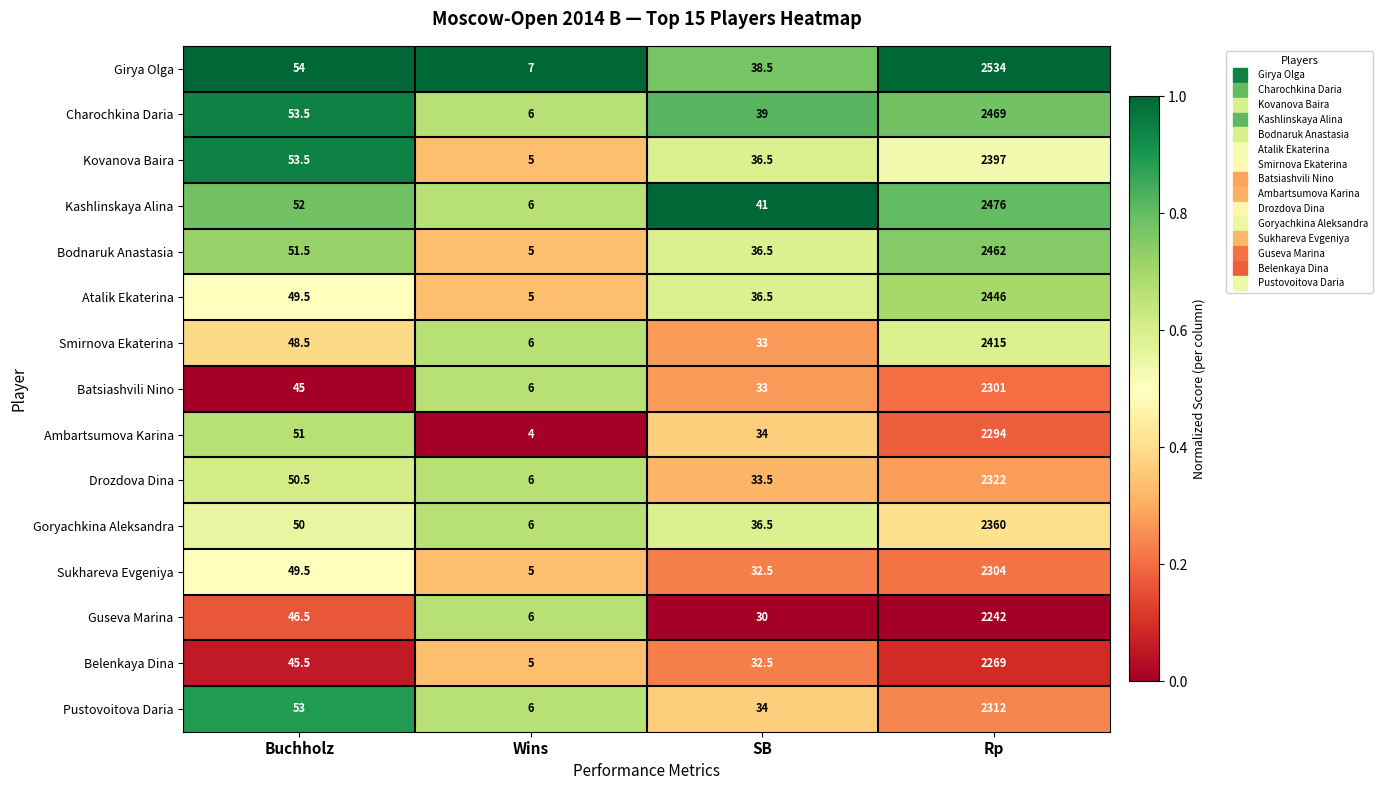

At which label does Charochkina Daria first exceed 53?

Buchholz